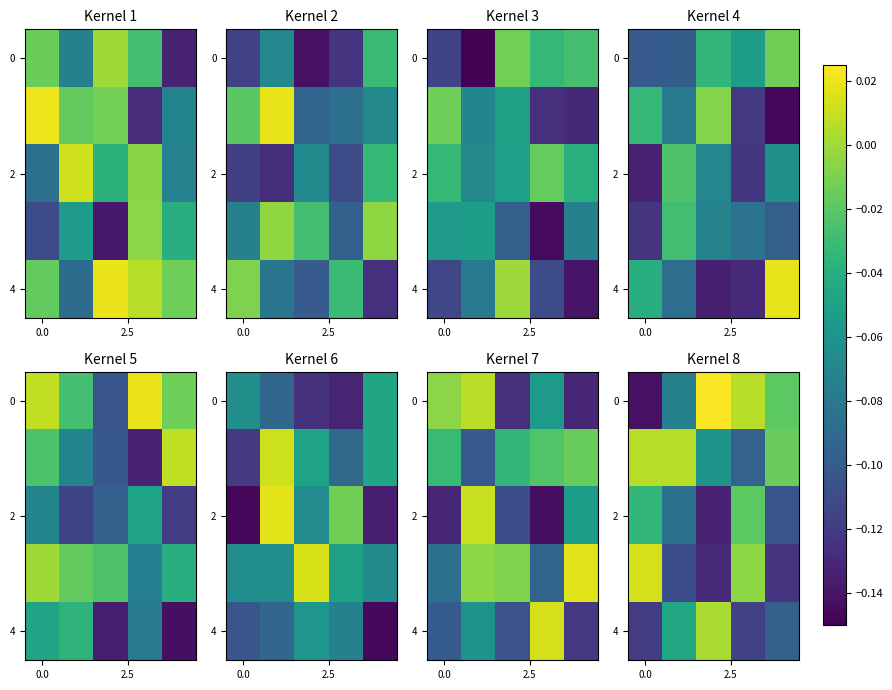

Which has a higher value, 0.0 or 3?

3